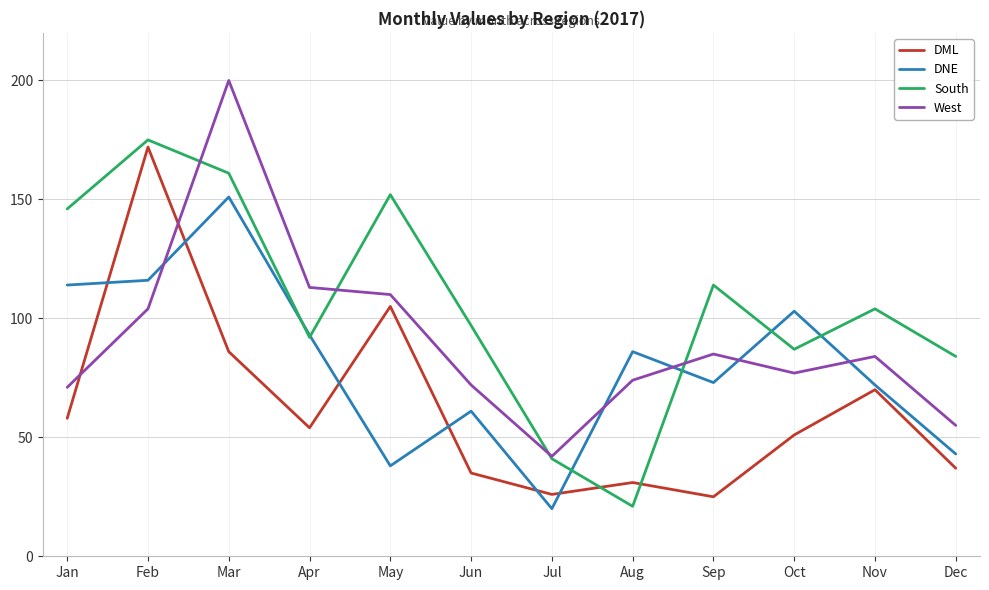

What is the difference between the highest and lowest values at Nov?

34